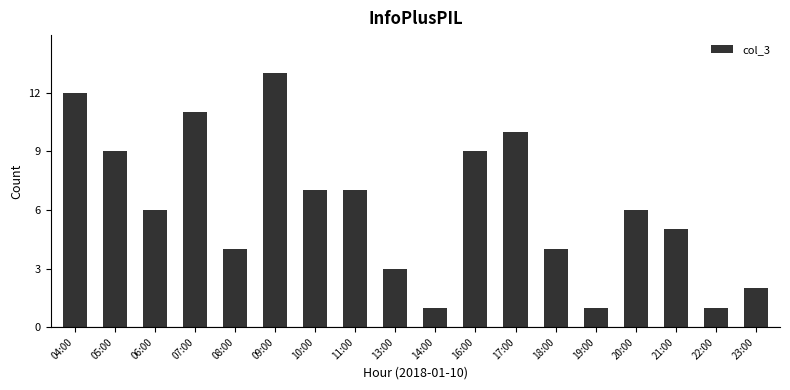

What is the sum of all values?

111